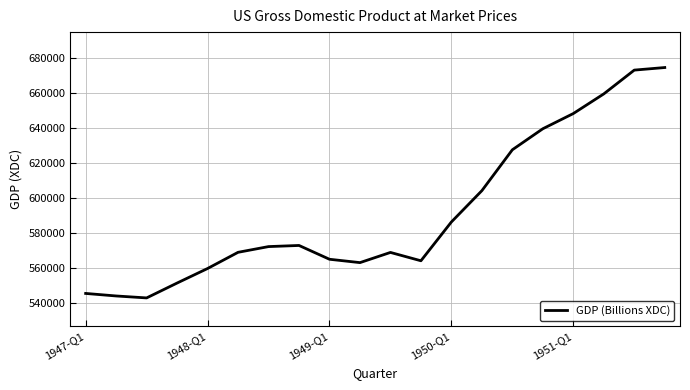

What is the smallest value displayed?

543108